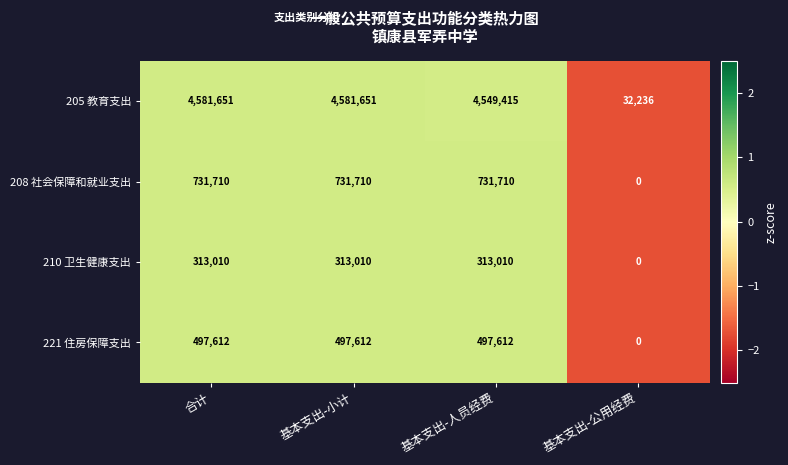

Reading left to right, transcribe all the data shown in this chart.

205 教育支出: 合计=4581651	基本支出-小计=4581651	基本支出-人员经费=4549415	基本支出-公用经费=32236
208 社会保障和就业支出: 合计=731710	基本支出-小计=731710	基本支出-人员经费=731710	基本支出-公用经费=0
210 卫生健康支出: 合计=313010	基本支出-小计=313010	基本支出-人员经费=313010	基本支出-公用经费=0
221 住房保障支出: 合计=497612	基本支出-小计=497612	基本支出-人员经费=497612	基本支出-公用经费=0